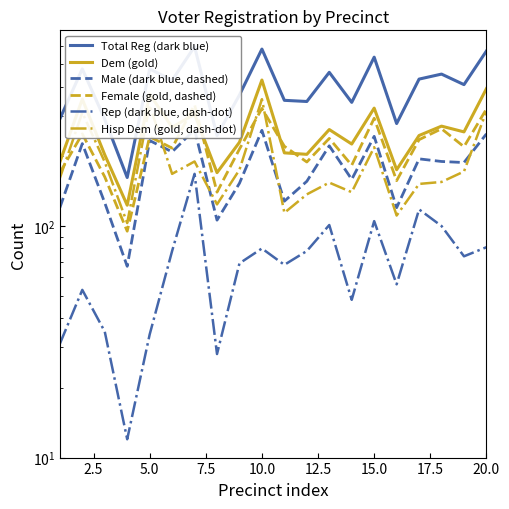

How many distinct data groups are displayed?

6